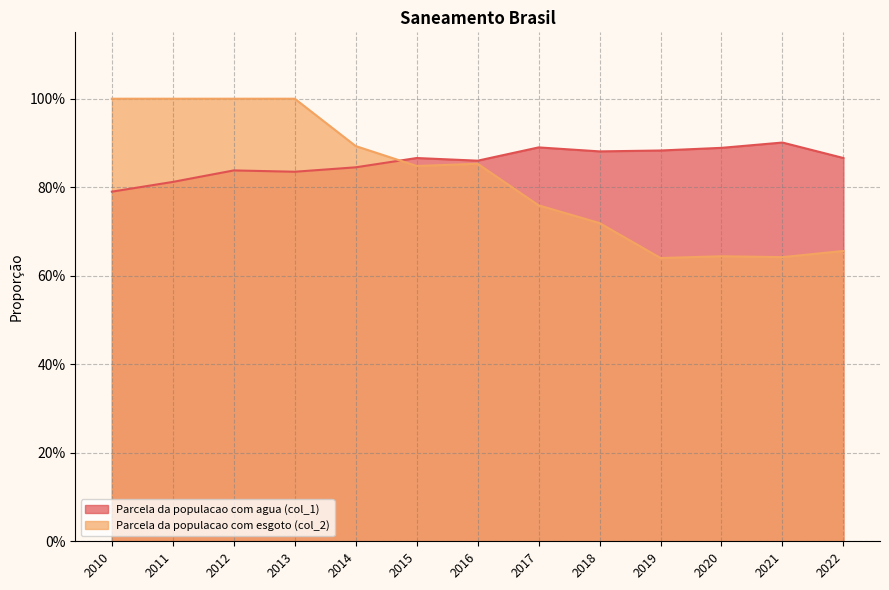

What is the difference between the highest and lowest values at 2020?

0.2